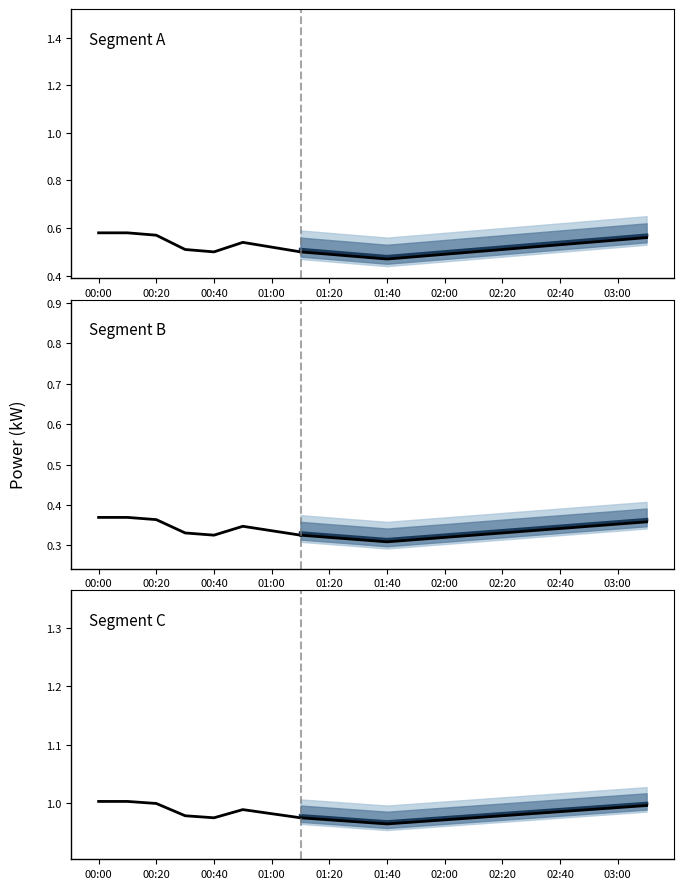

The value of baseline at 02:20 is 0.5. True or false?

True